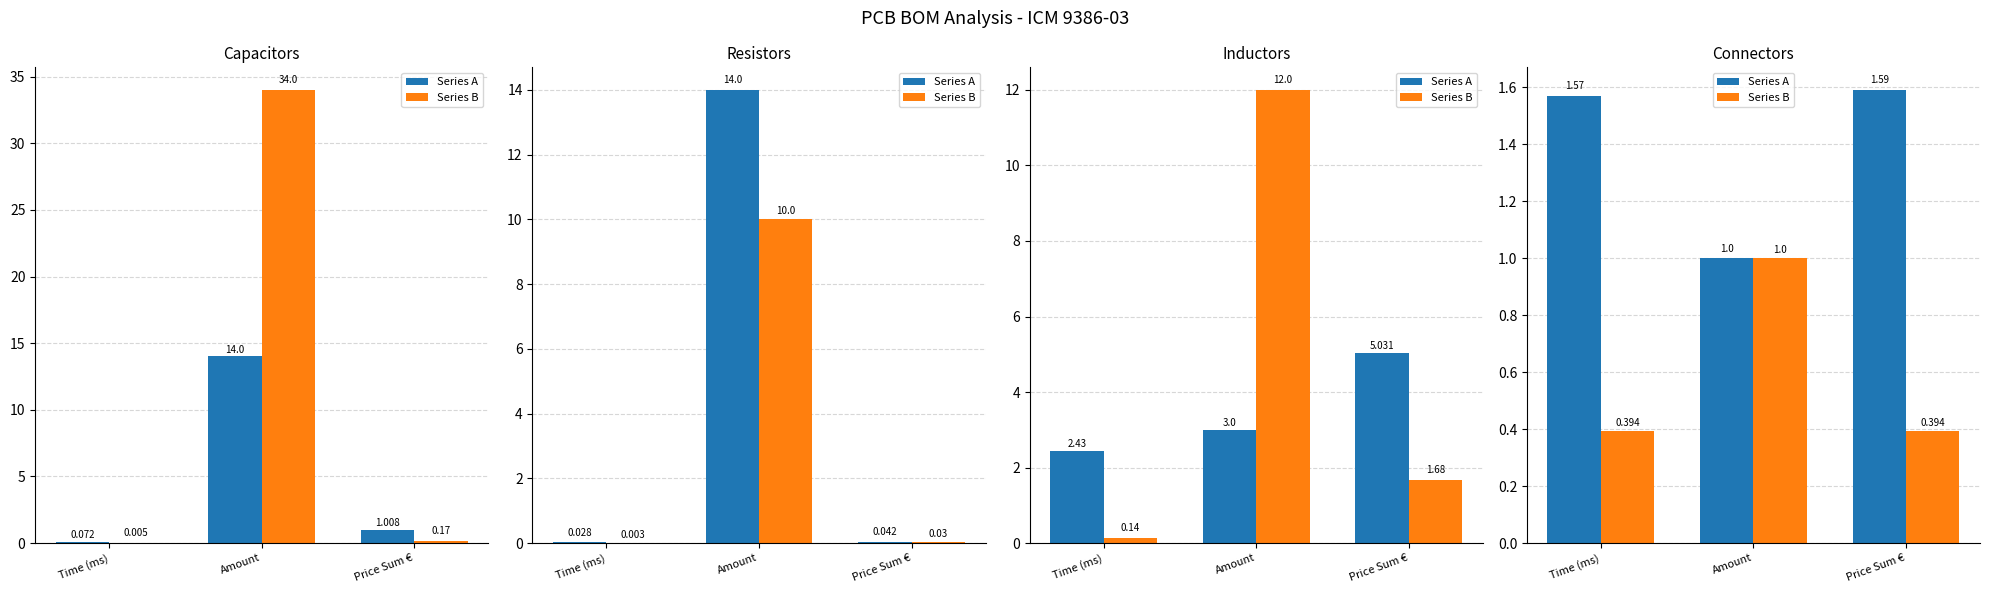

True or false: Series A has a value of 1.0 at Amount.

True